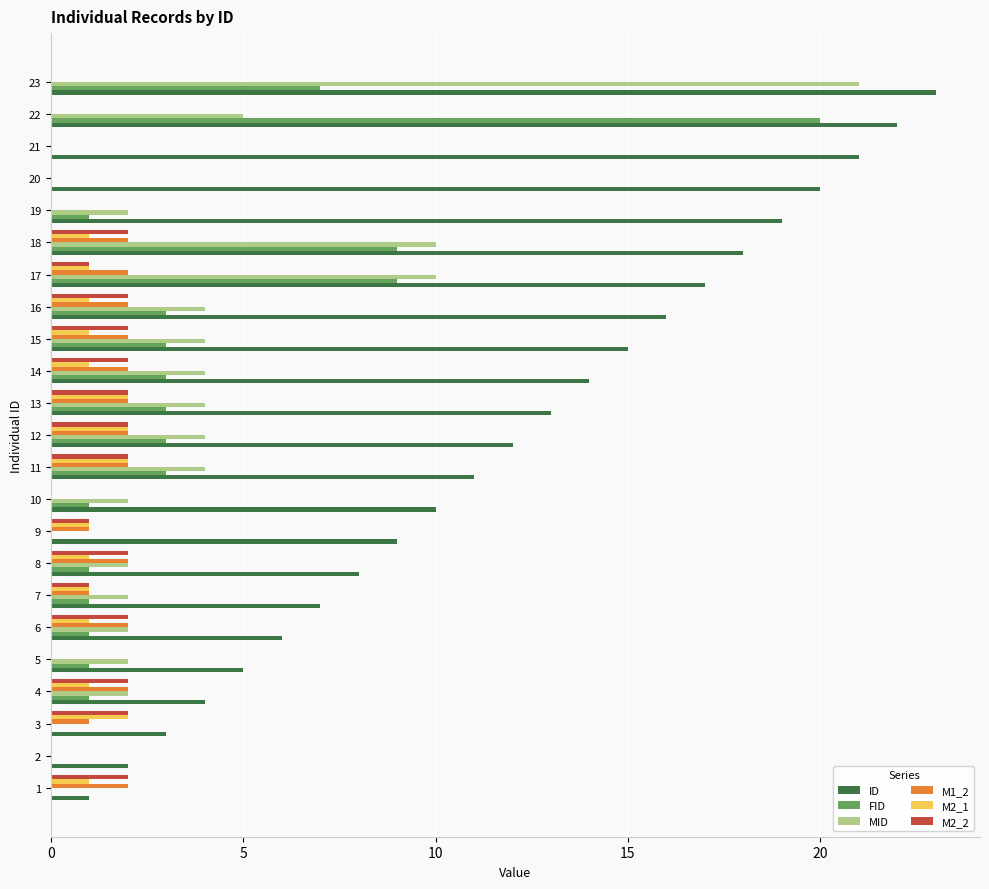

At which label does MID reach its peak?

23